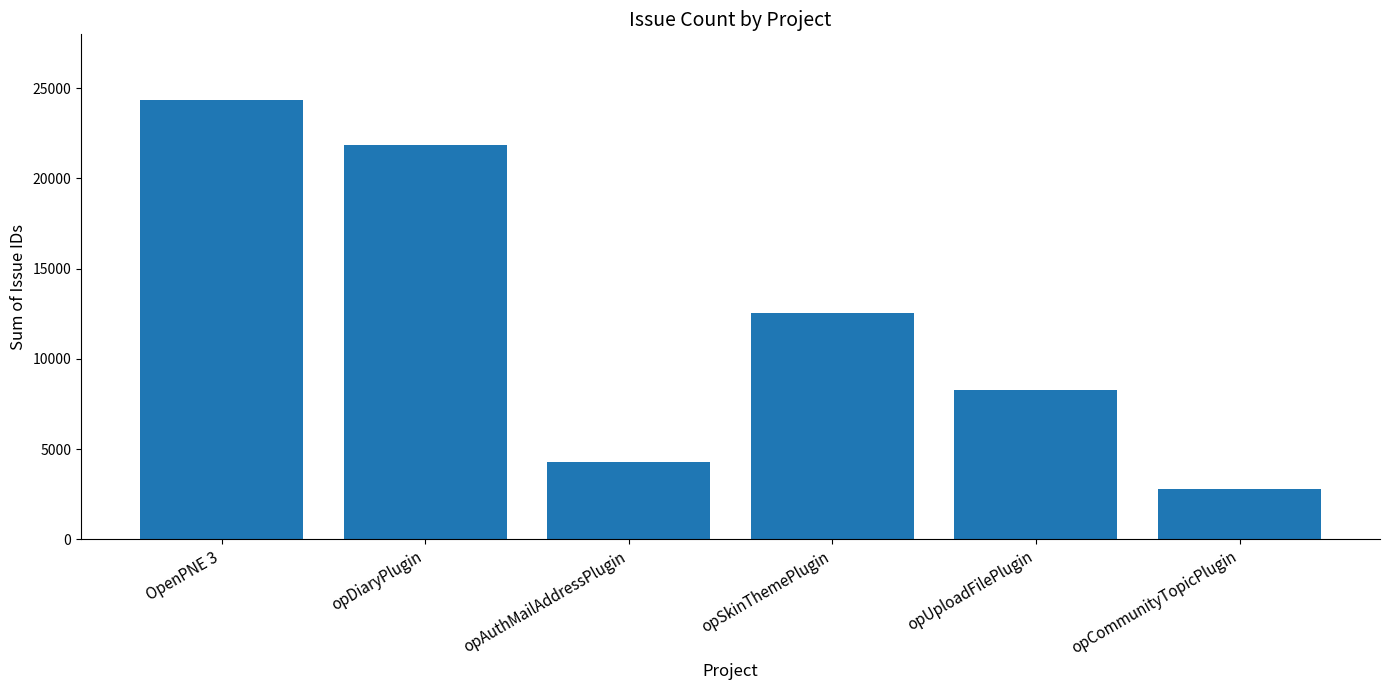

Rank the categories by value from highest to lowest.

OpenPNE 3, opDiaryPlugin, opSkinThemePlugin, opUploadFilePlugin, opAuthMailAddressPlugin, opCommunityTopicPlugin